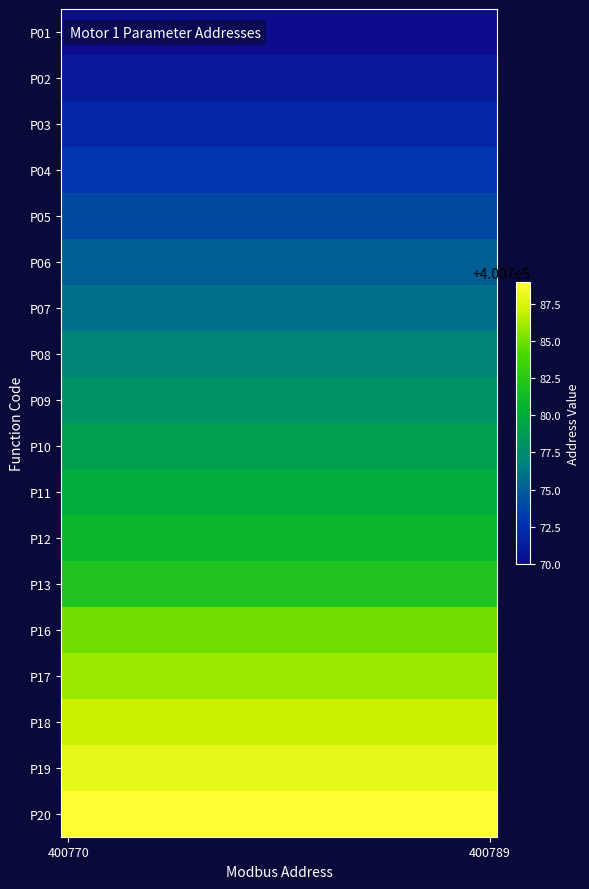

At how many categories does at least one series exceed 400775?

30